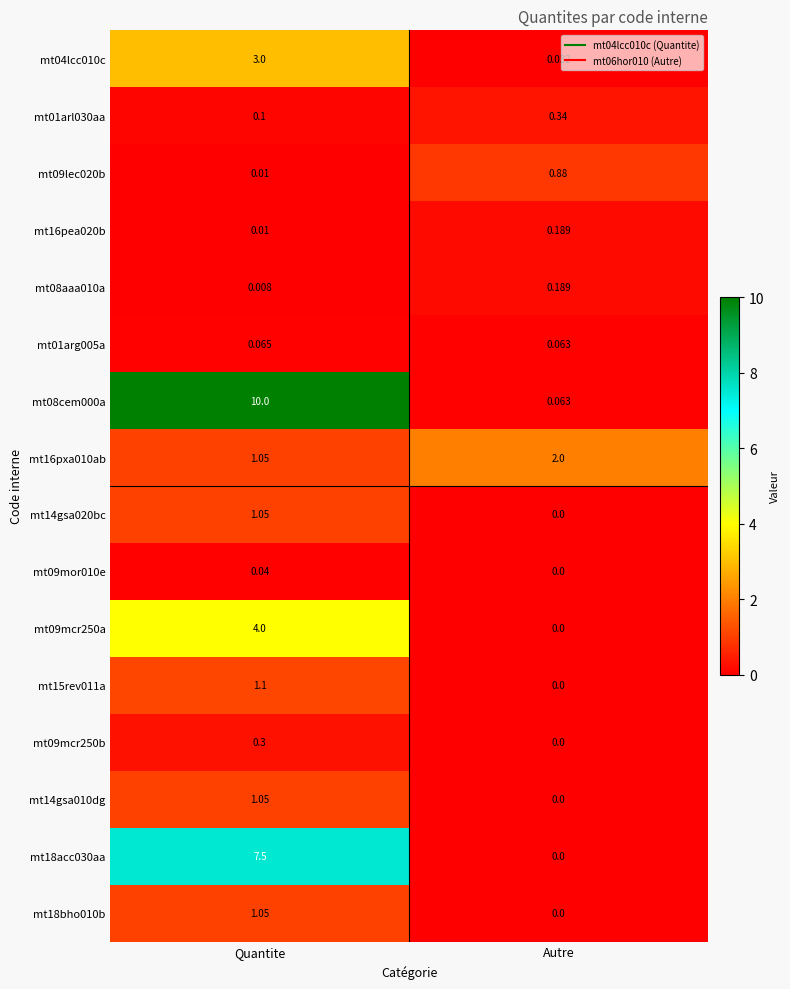

Is the value of mt04lcc010c at Autre greater than the value of mt01arl030aa at Quantite?

No